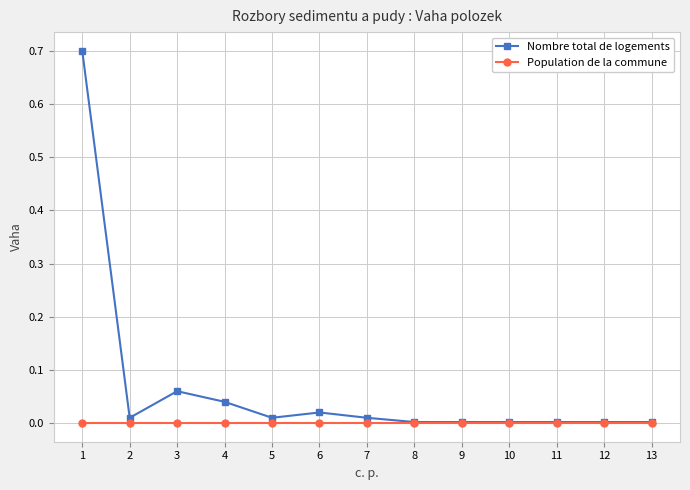

At which category is the sum across all series the highest?

1